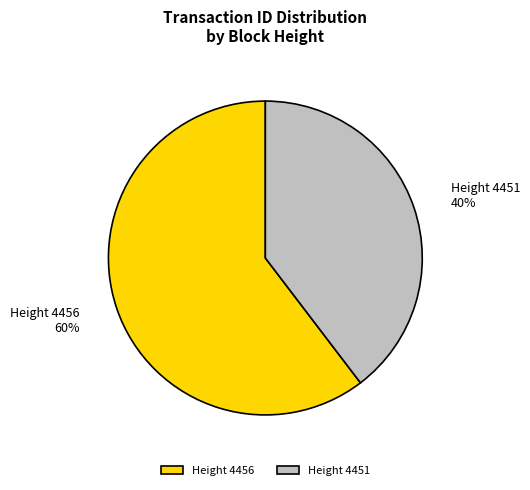

Rank the categories by value from highest to lowest.

Height 4456, Height 4451